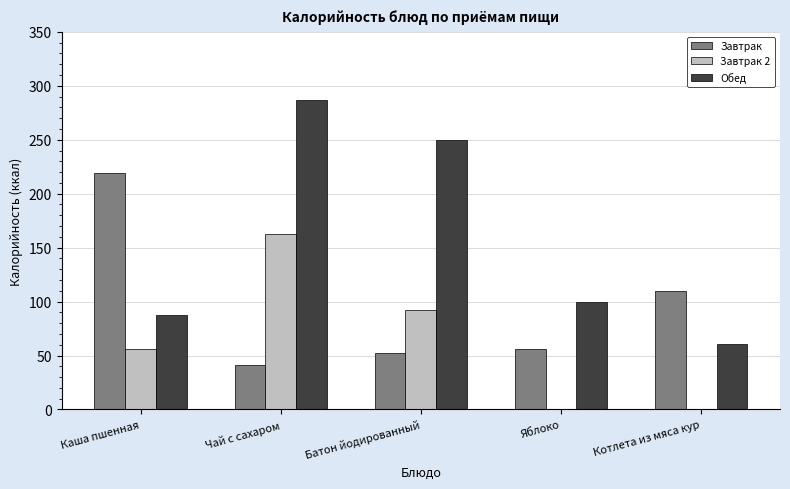

What is the sum of all Завтрак values?

478